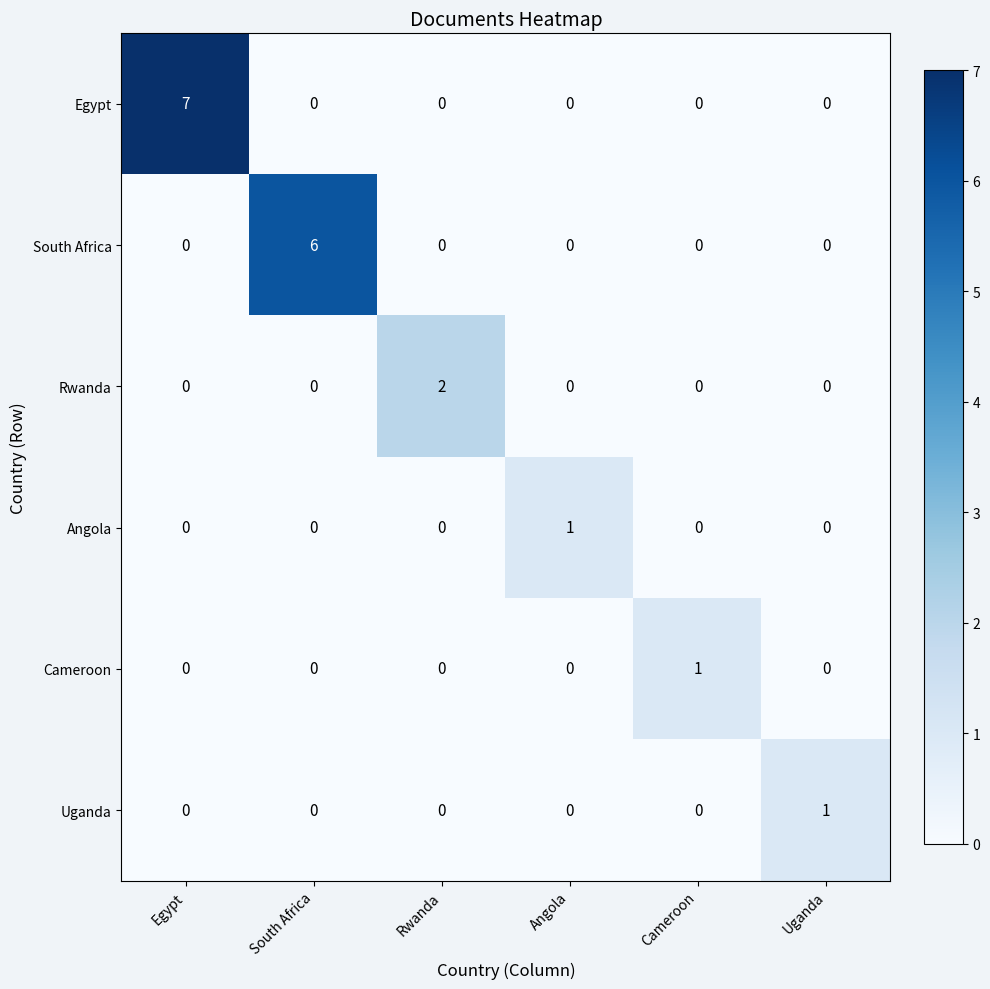

How many data points does each series have?

6